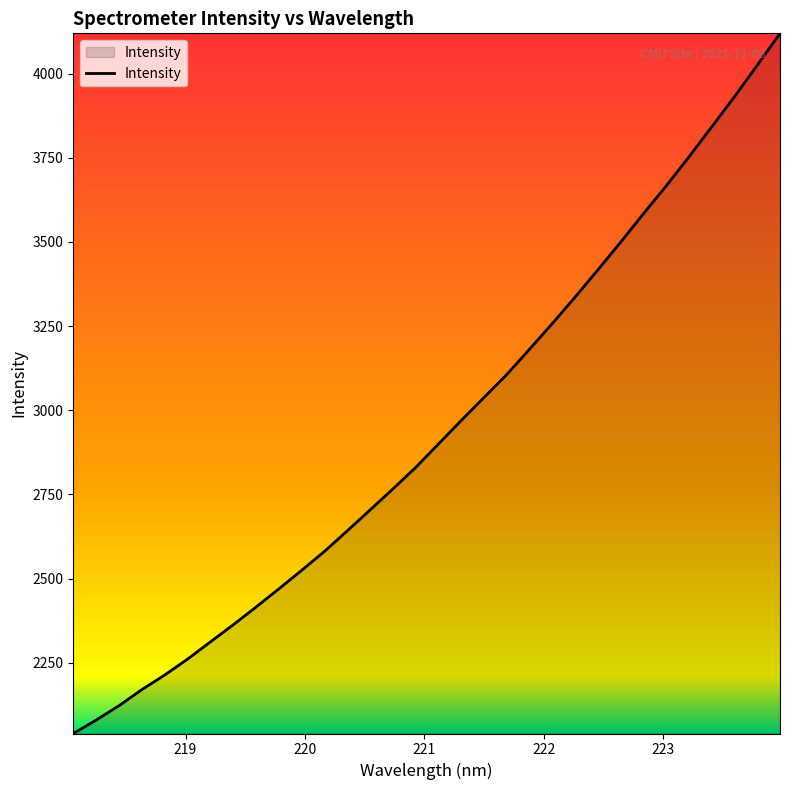

What is the smallest value displayed?

2039.8